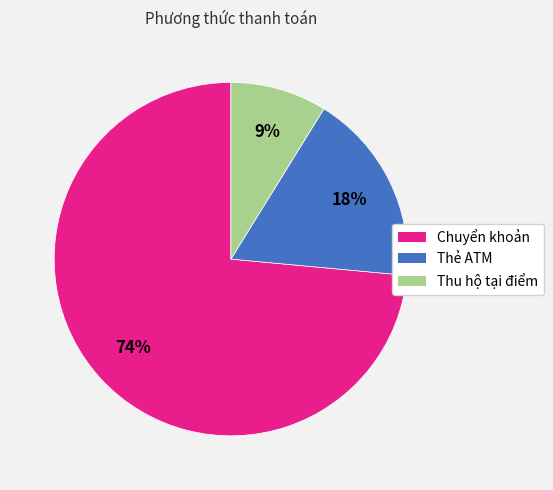

What is the largest slice in the pie chart?

Chuyển khoản